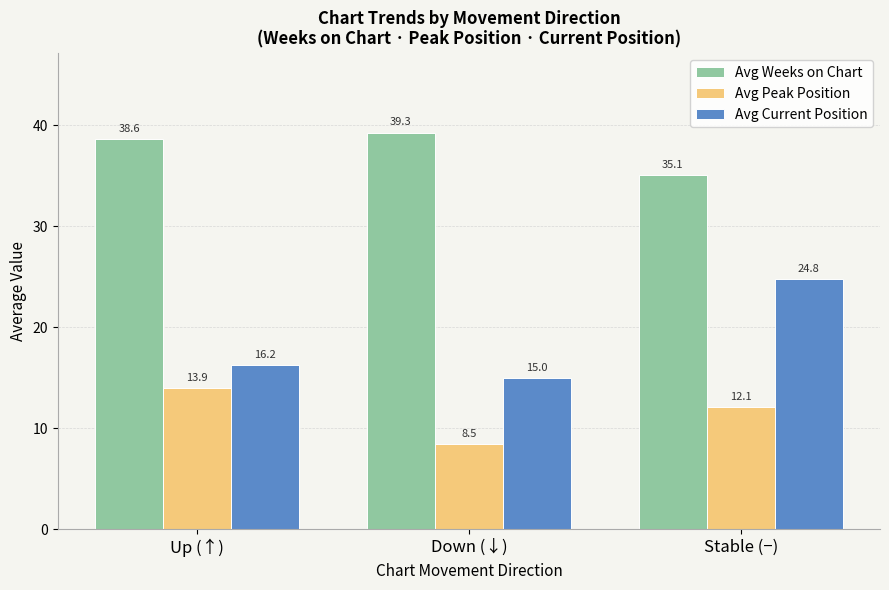

What is the highest value of the Avg Current Position series?

24.8